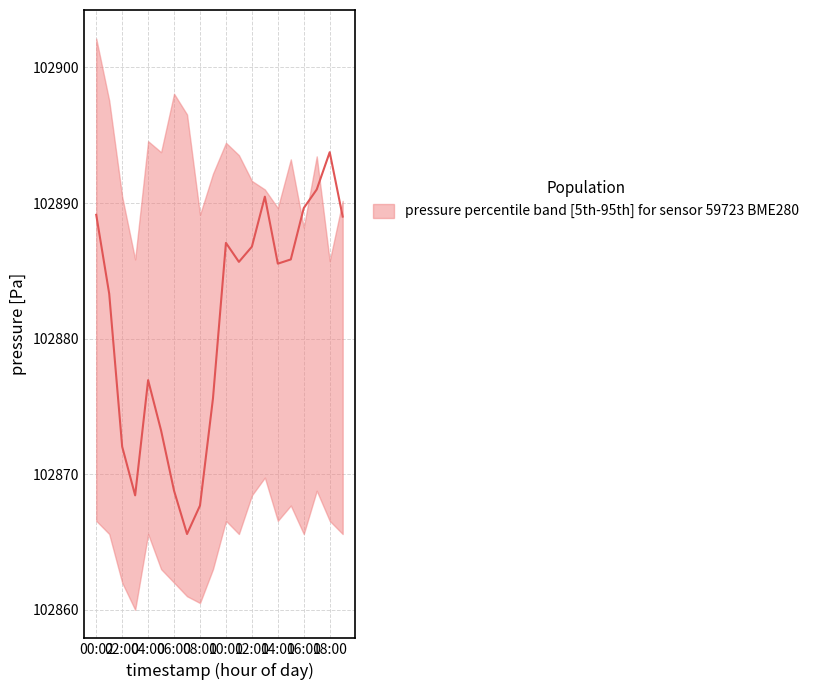

True or false: pressure_lower has a value of 40903.6 at 00:02.

False